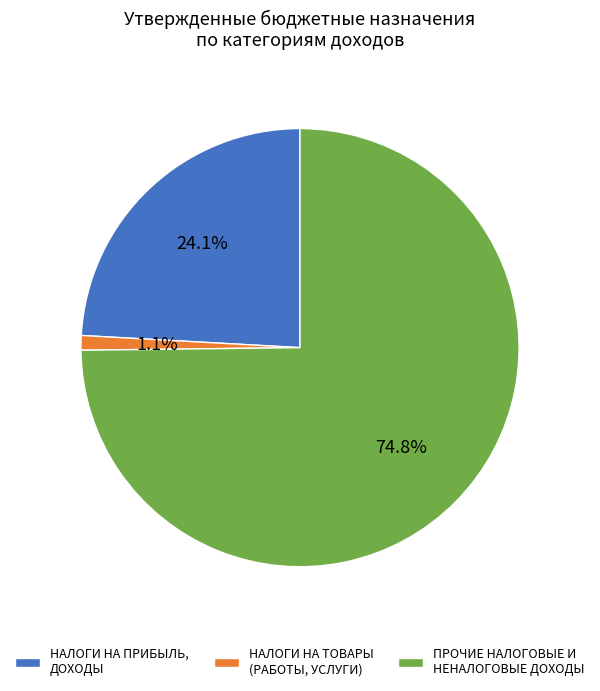

What is the ratio of the value at ПРОЧИЕ НАЛОГОВЫЕ И НЕНАЛОГОВЫЕ ДОХОДЫ to the value at НАЛОГИ НА ПРИБЫЛЬ, ДОХОДЫ?

3.1